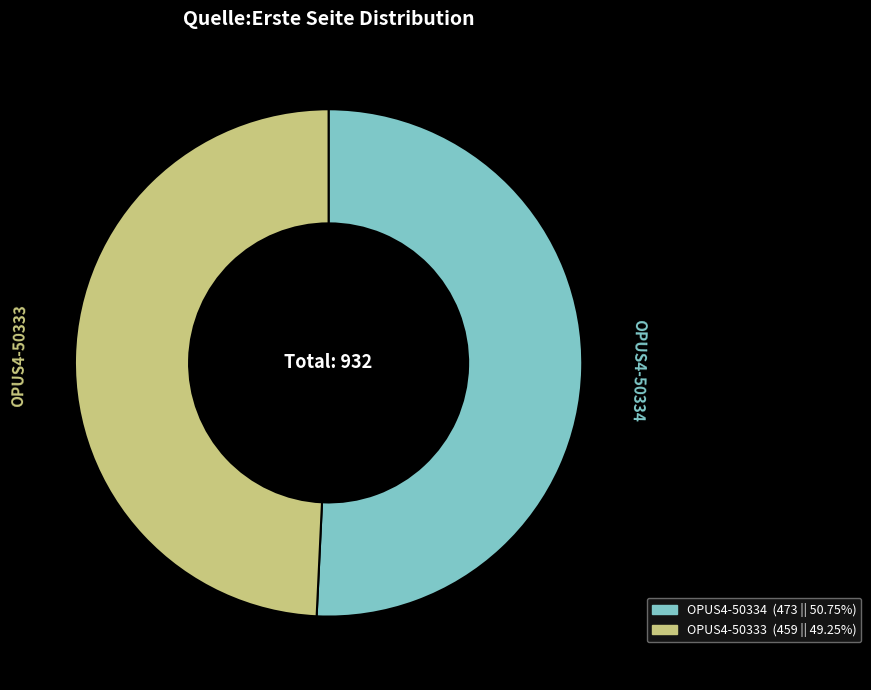

Which has a higher value, OPUS4-50333 or OPUS4-50334?

OPUS4-50334